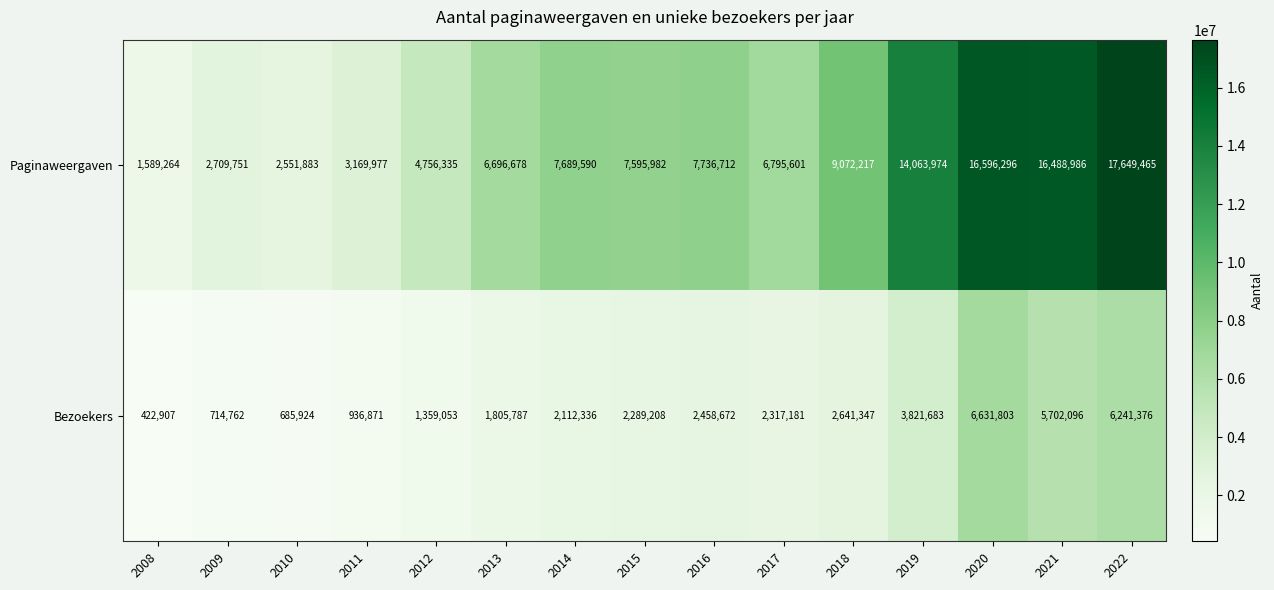

What is the difference between the maximum and minimum values in the Paginaweergaven series?

16060201